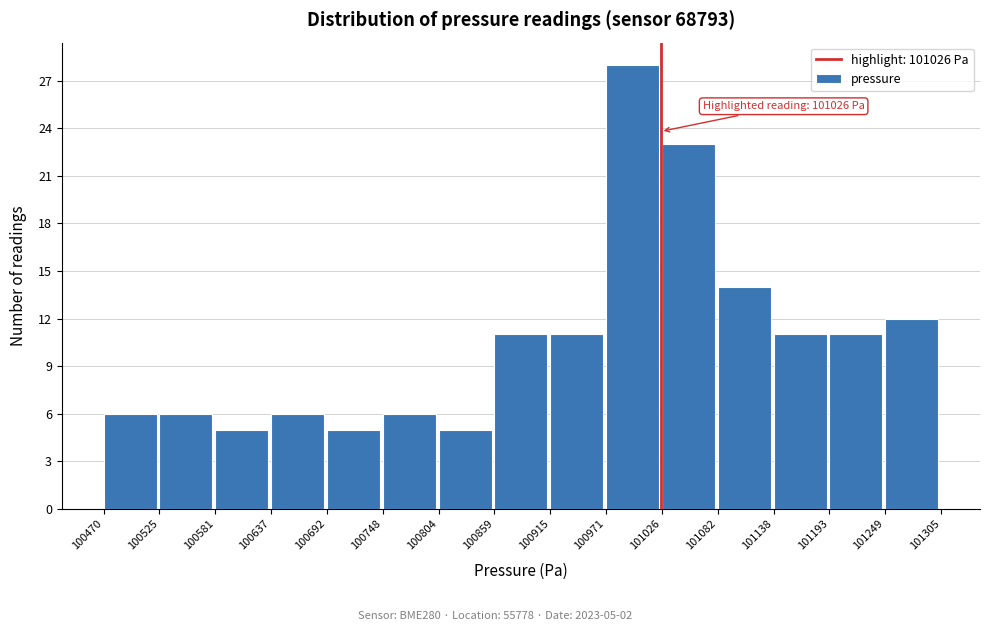

Over which range of the x-axis is the bar tallest?

100971 to 101026